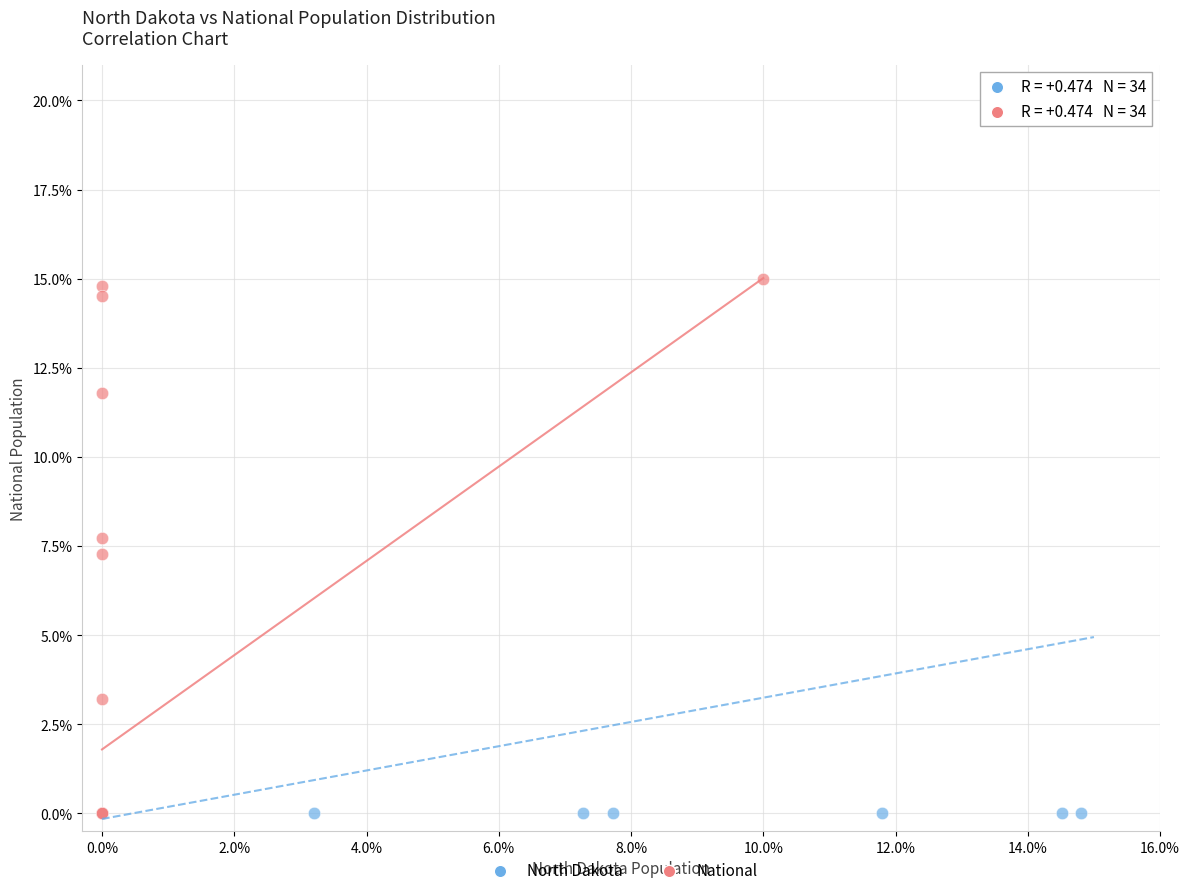

Which series reaches the maximum Y coordinate?

North Dakota